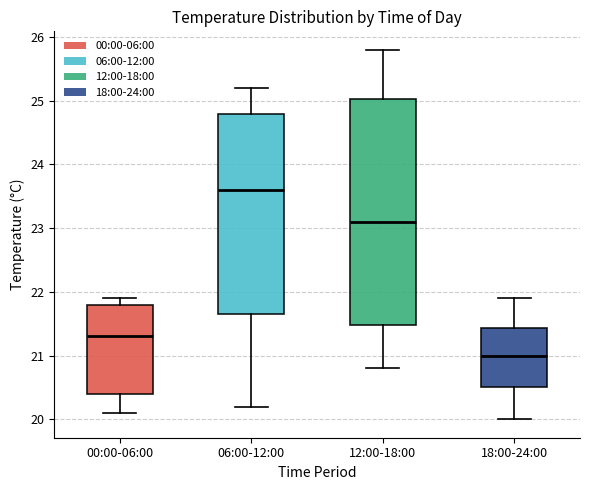

Comparing the boxes themselves (not the whiskers), which one is the tallest?

12:00-18:00